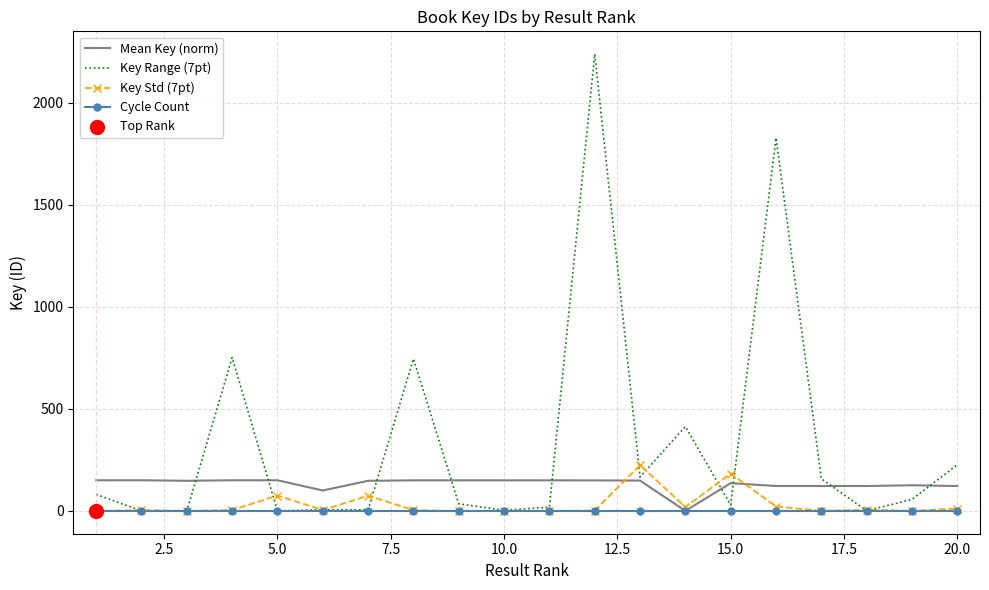

At how many categories does at least one series exceed 871?

2